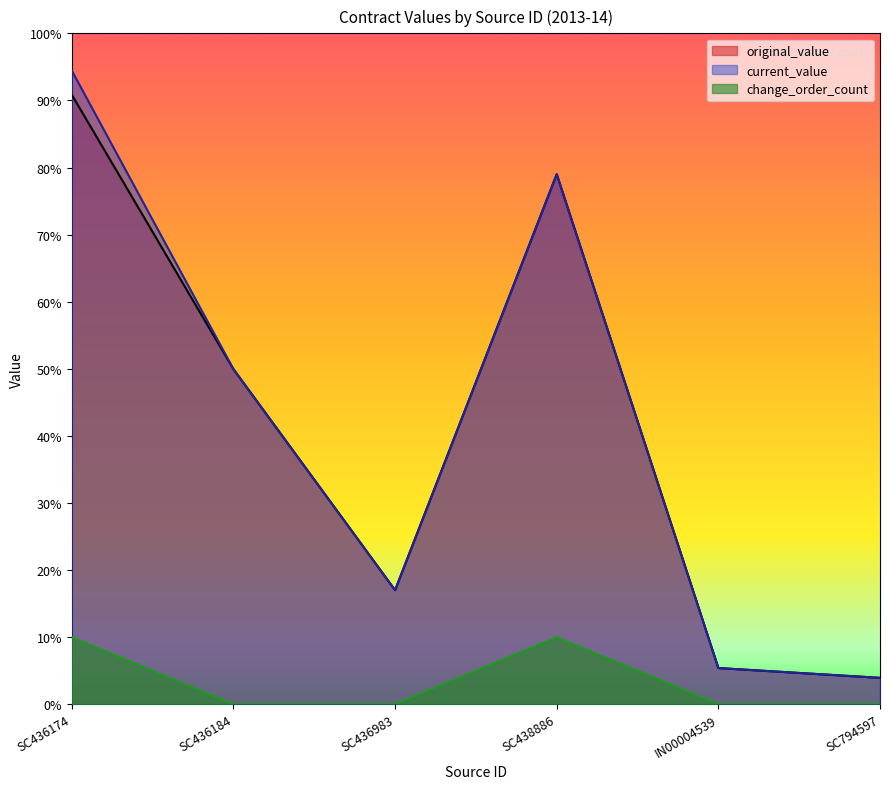

Is the value of current_value at SC436184 greater than the value of change_order_count at SC794597?

Yes